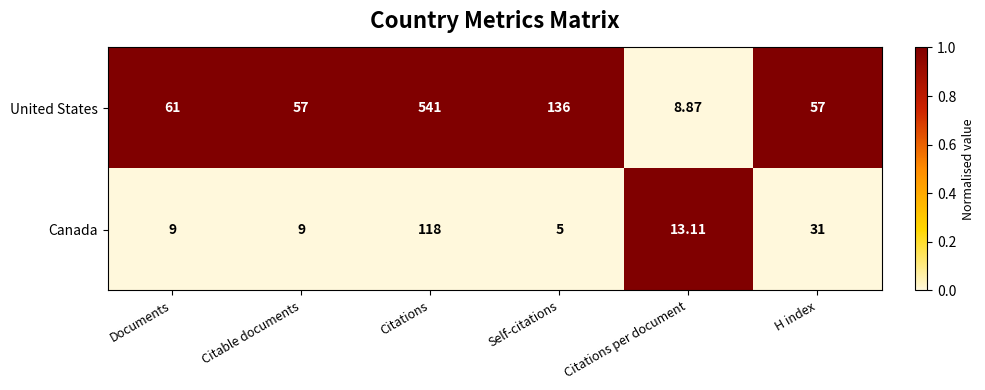

List the series in order of their peak value, lowest first.

Canada, United States